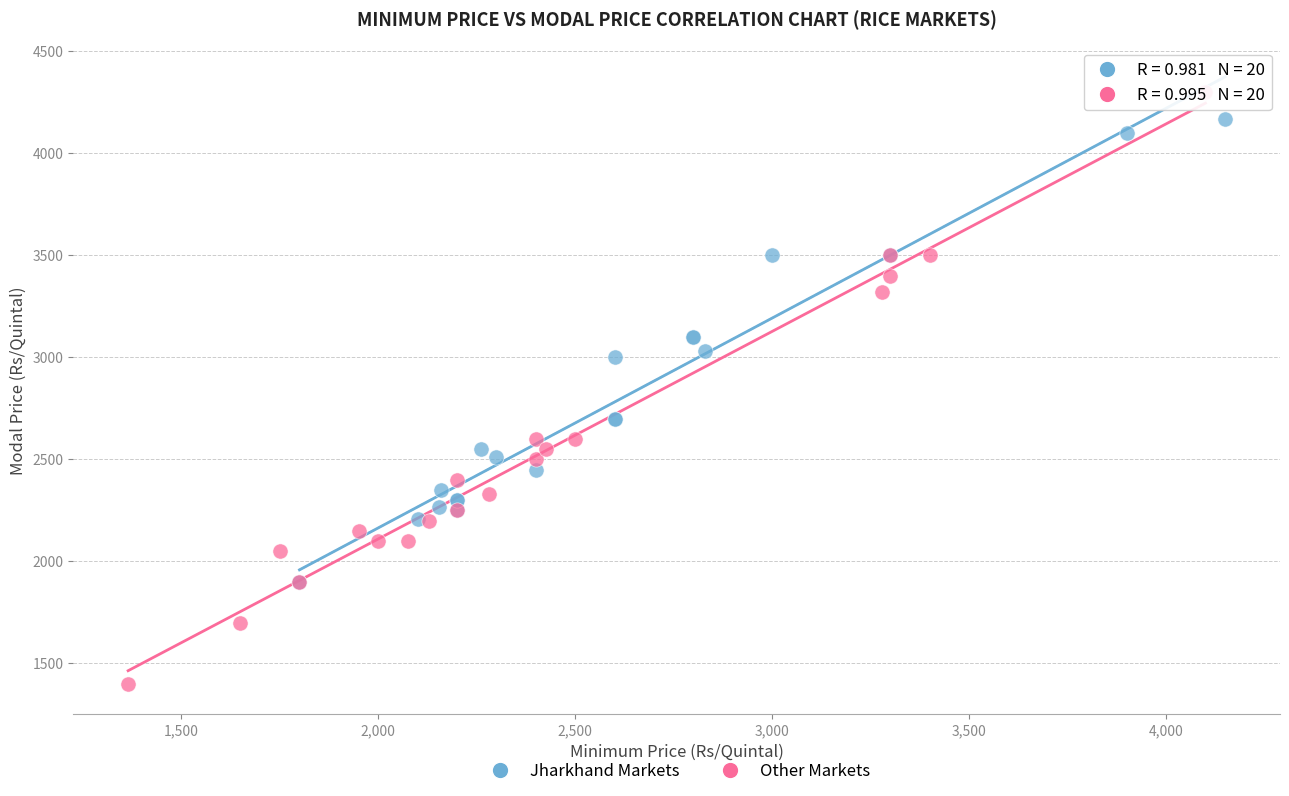

Which series reaches the maximum Y coordinate?

Other Markets